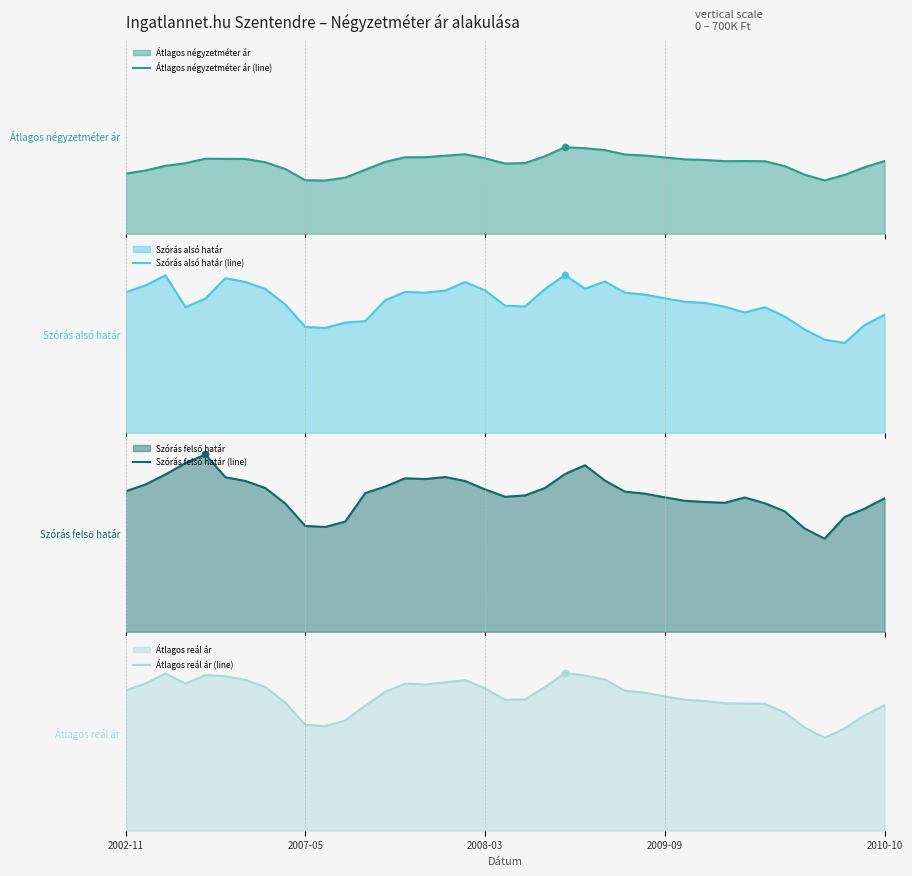

At how many categories does at least one series exceed 658793?

2